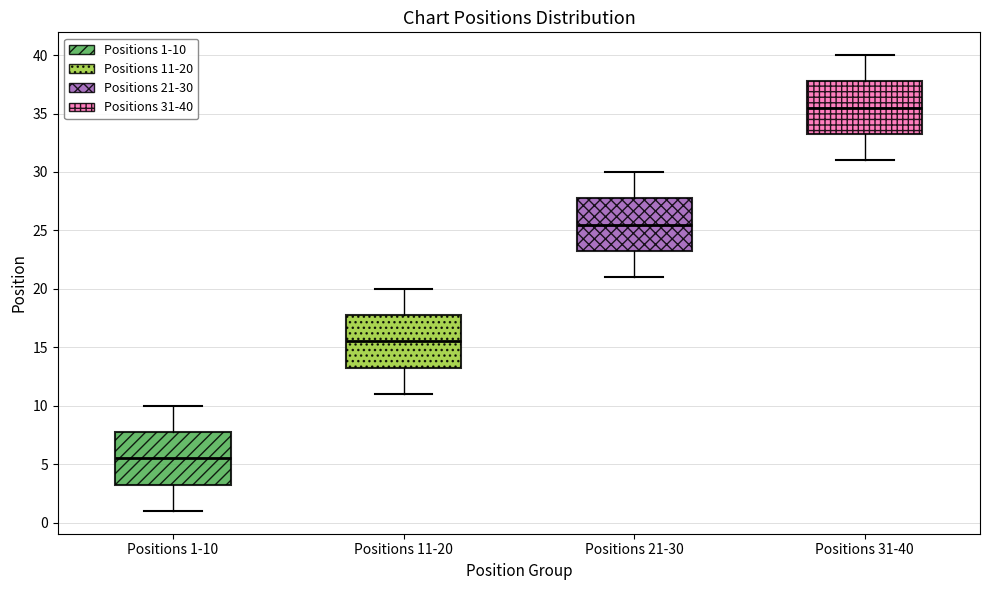

Which box has the lowest median line?

Positions 1-10